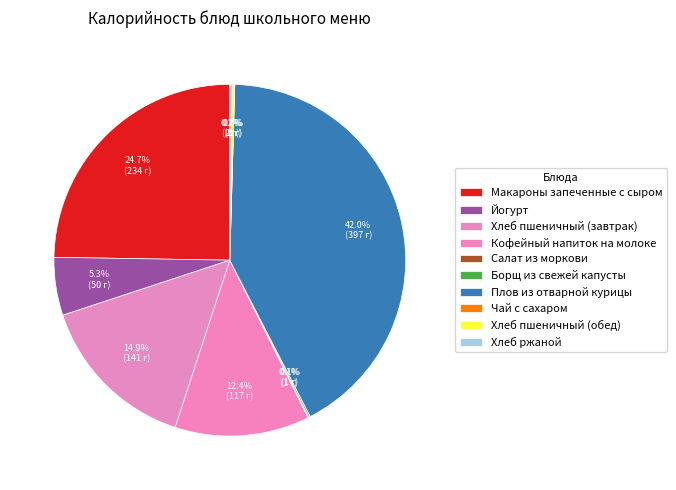

Count the number of slices in the pie.

10